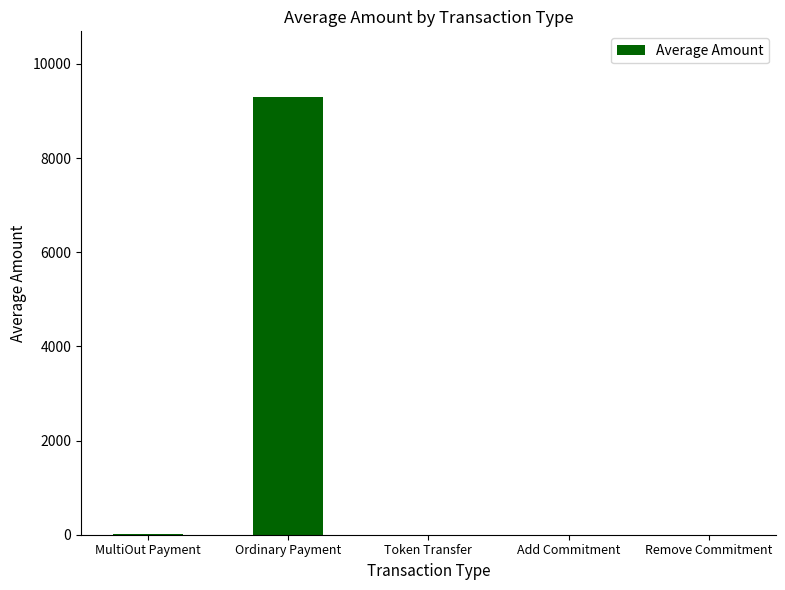

What is the greatest value displayed?

9298.0